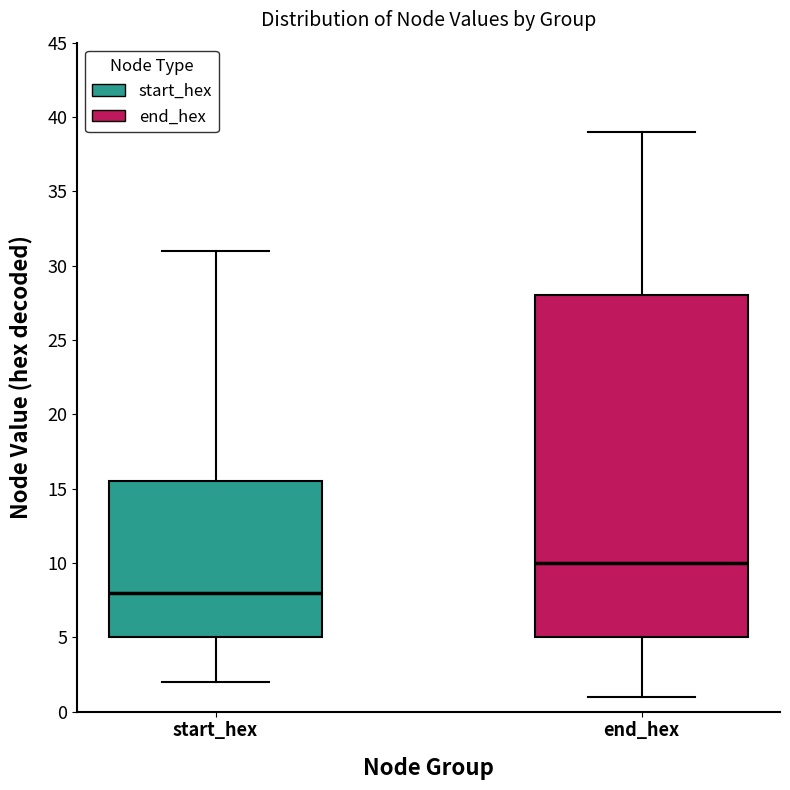

Which box has the highest median line?

end_hex